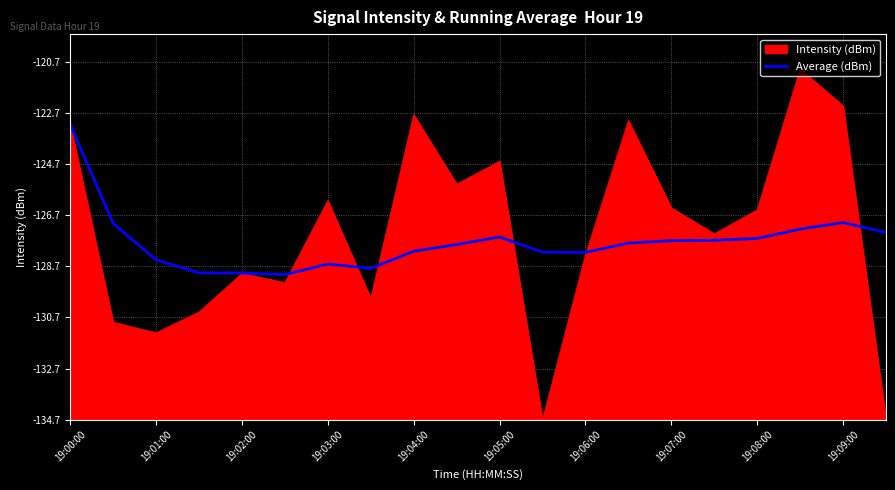

Does the chart have visible grid lines?

Yes